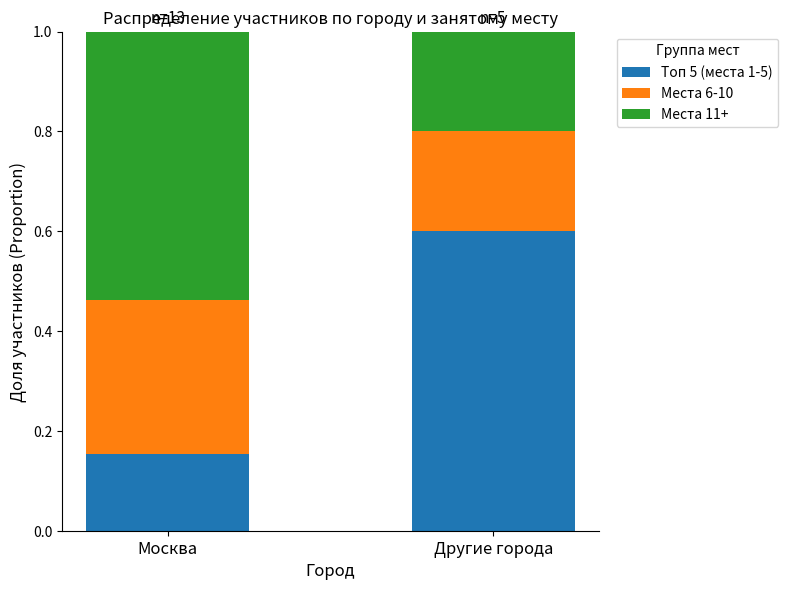

The value of Топ 5 (места 1-5) at Другие города is 0.6. True or false?

True